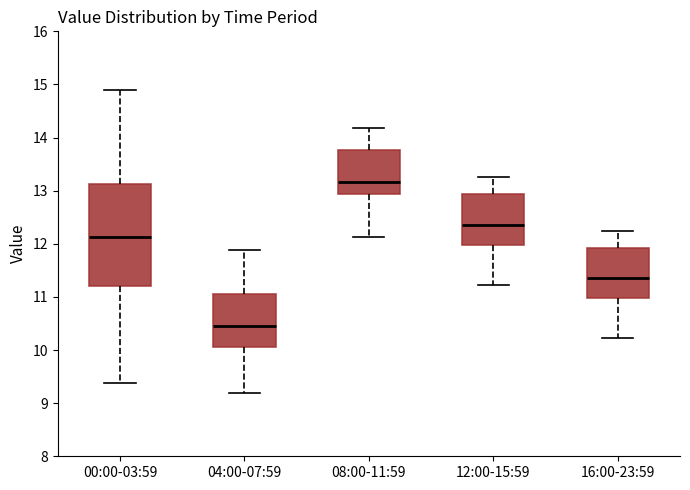

Which box has the highest median line?

08:00-11:59